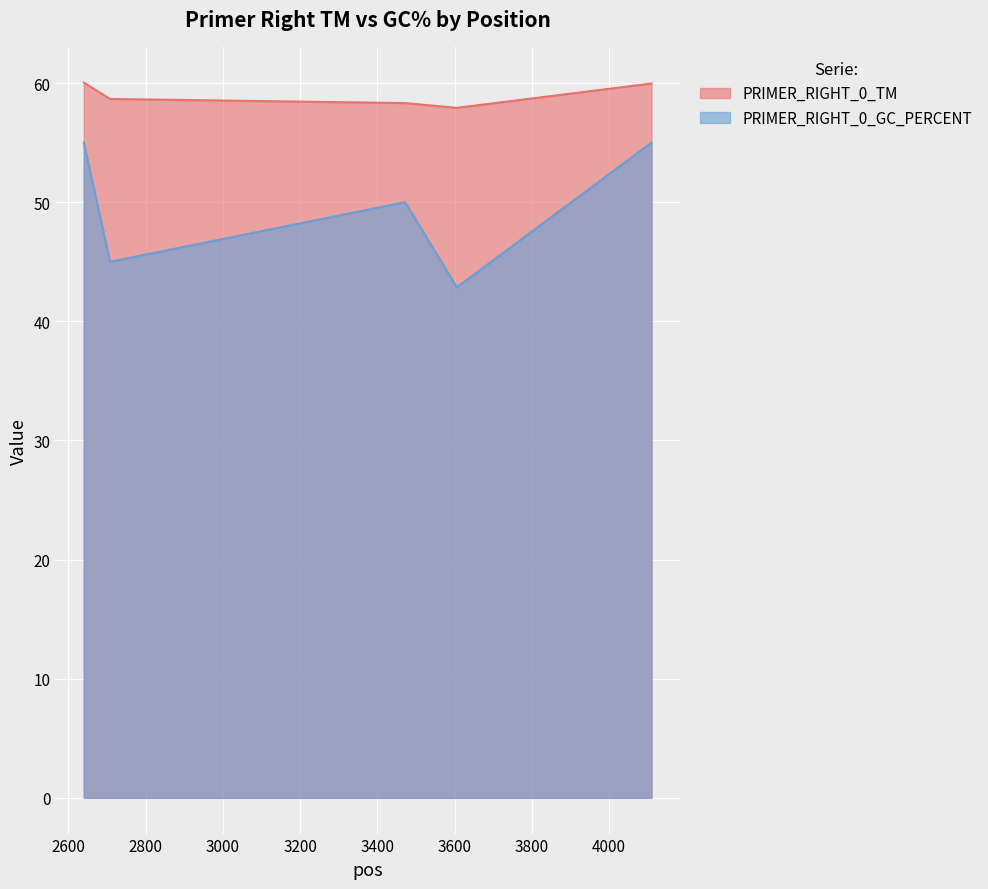

Reading left to right, list all the values displayed in this chart.

PRIMER_RIGHT_0_TM: 2640=60.0	2708=58.7	3472=58.3	3606=57.9	4110=60.0
PRIMER_RIGHT_0_GC_PERCENT: 2640=55.0	2708=45.0	3472=50.0	3606=42.9	4110=55.0